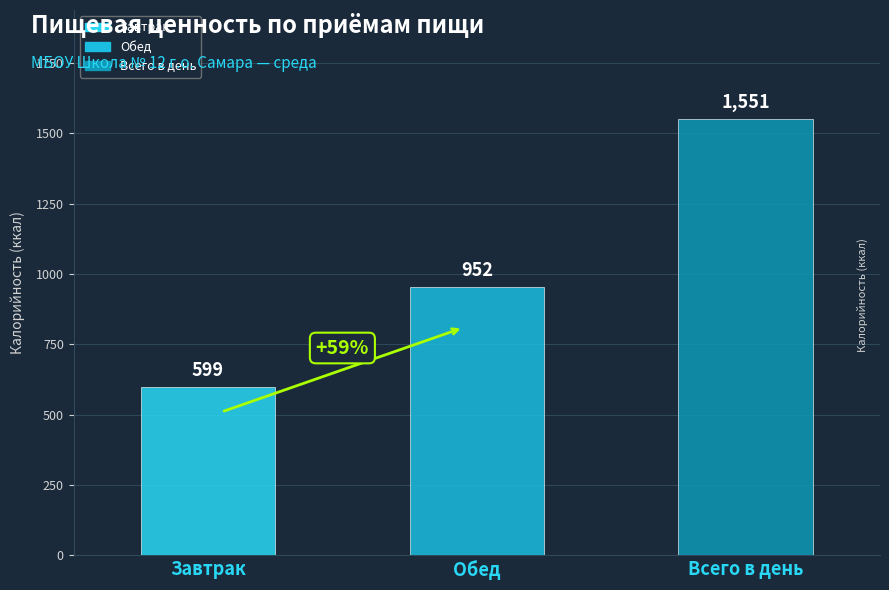

Which series has the largest range (max minus min)?

Калорийность